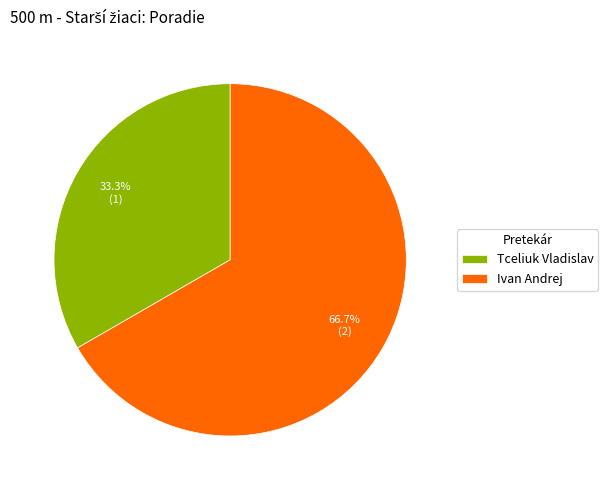

Approximately how many times larger is the value at Tceliuk Vladislav compared to Ivan Andrej?

0.5